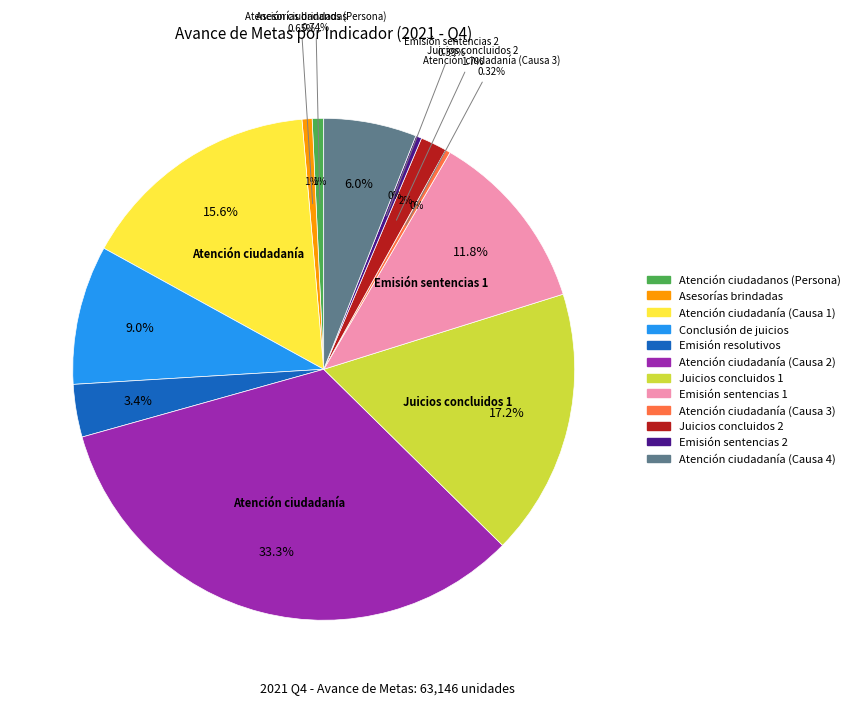

Which category has the biggest portion of the pie?

Atención ciudadanía (Causa 2)